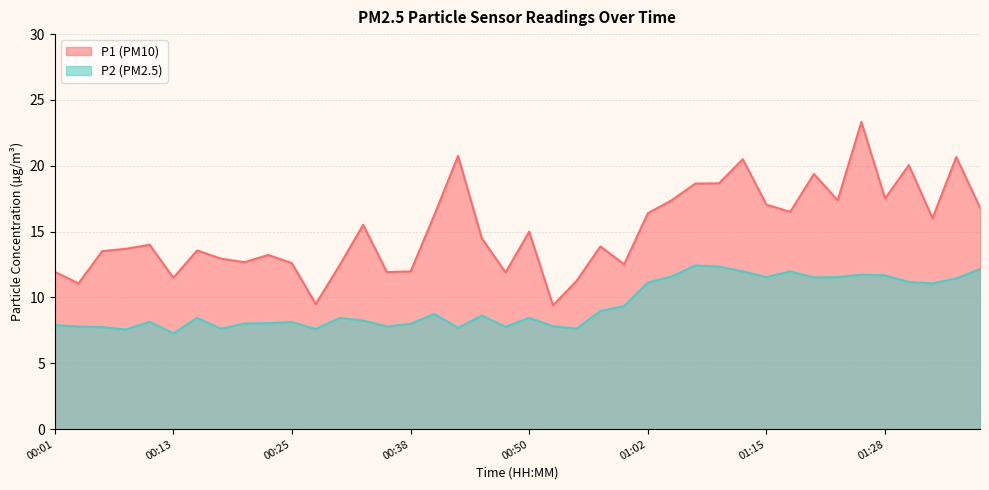

Where does the P1 series first go above 14?

00:33